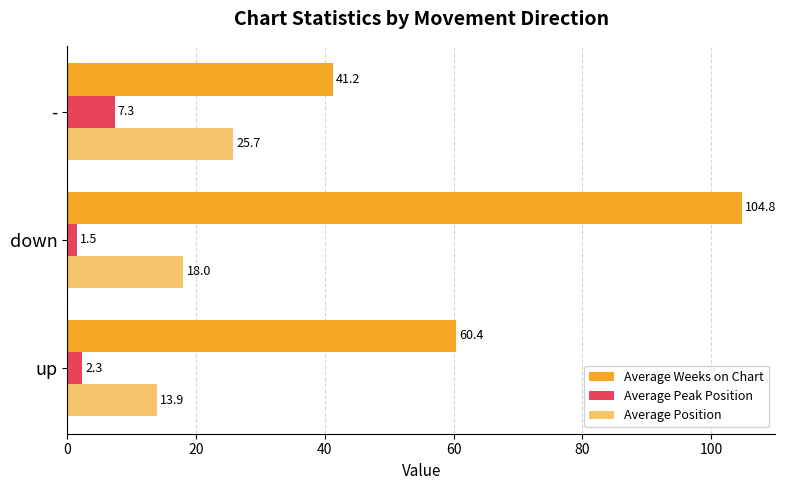

Between down and -, which series saw the biggest shift?

Average Weeks on Chart